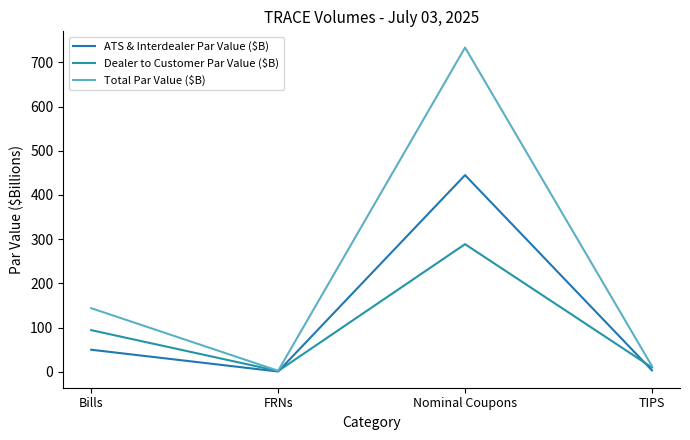

What is the maximum value for Total Par Value ($B)?

733.4